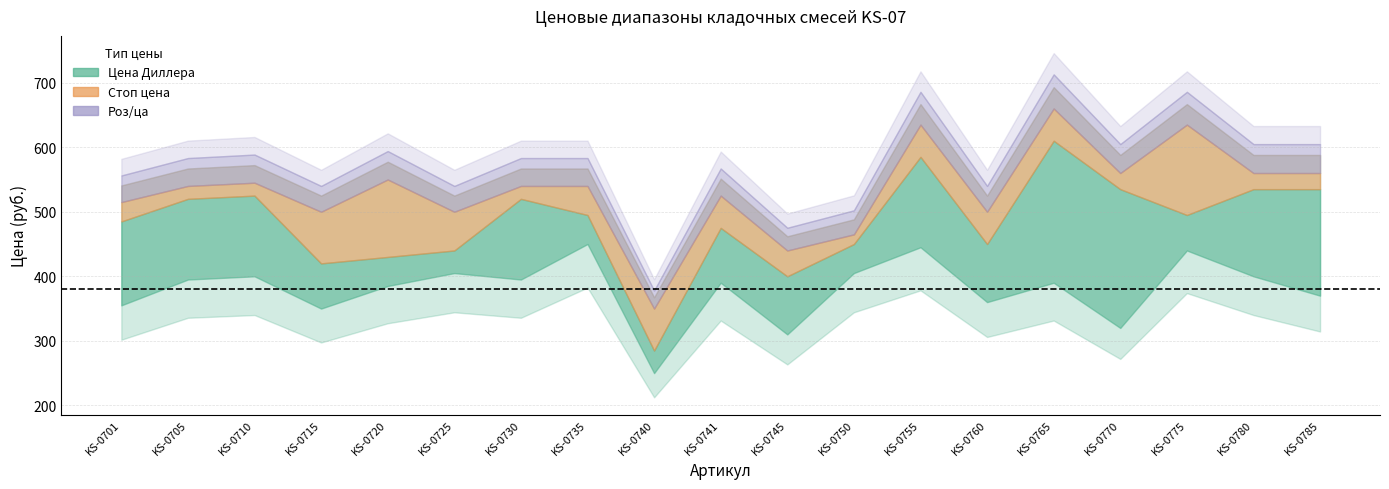

Is it true that Стоп цена equals 450 at KS-0760?

True